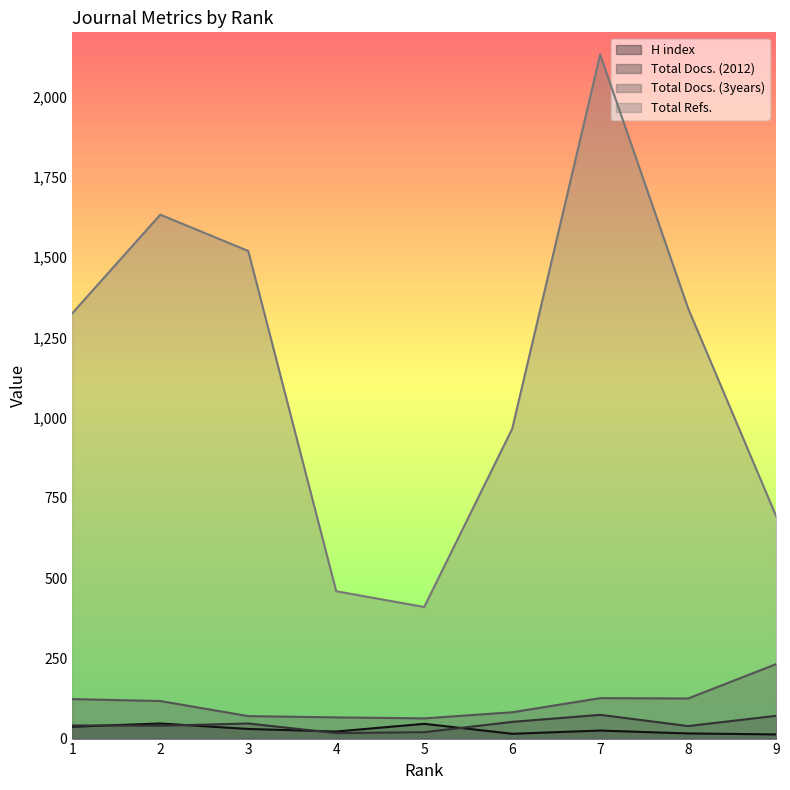

Read the Total Docs. (2012) value at 2, to the nearest 10.

40